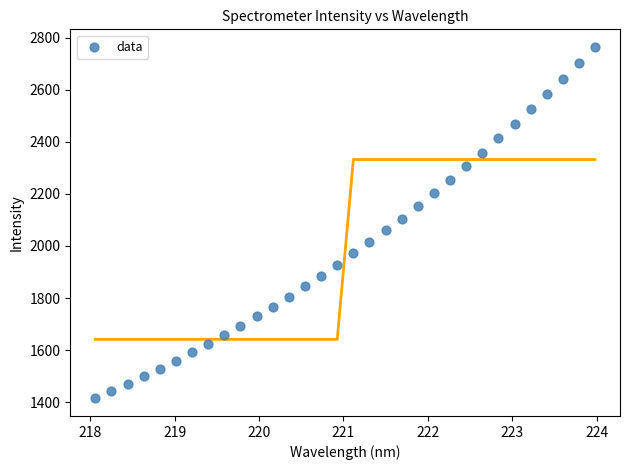

What is the range of Y values (max minus min)?

1351.4